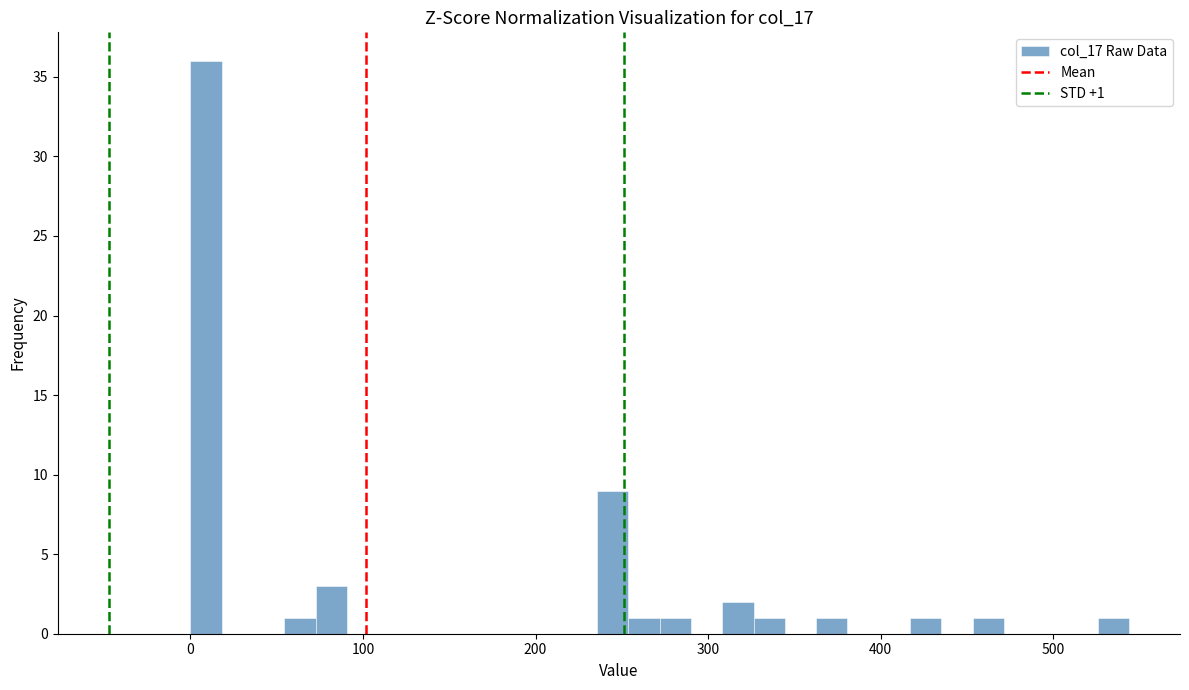

Read against the x-axis, roughly where is the centre of the tallest bar?

10